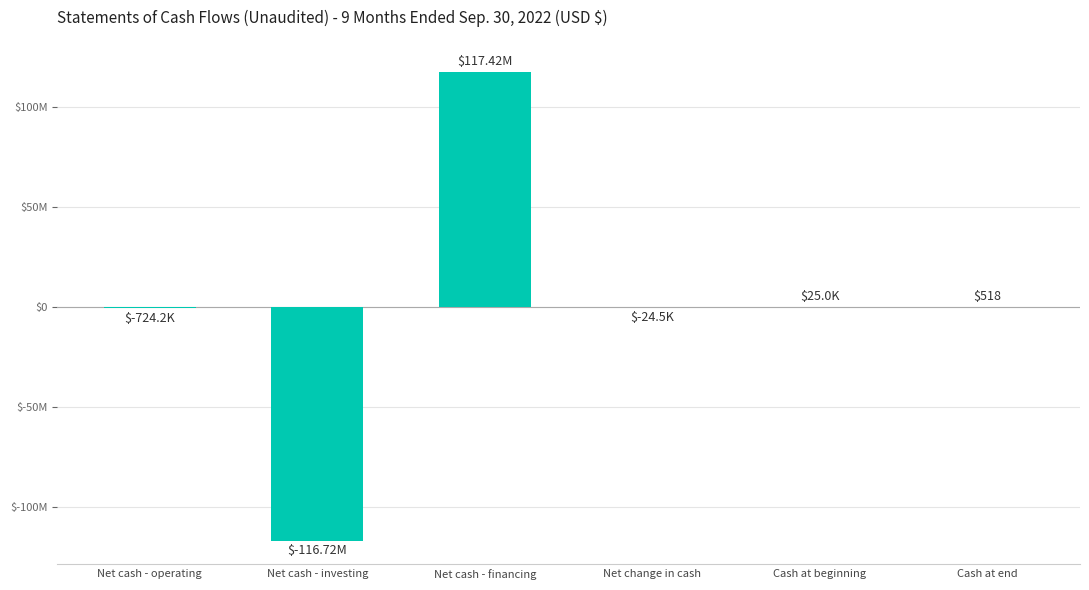

What is the value of the 6th bar from the left?

518